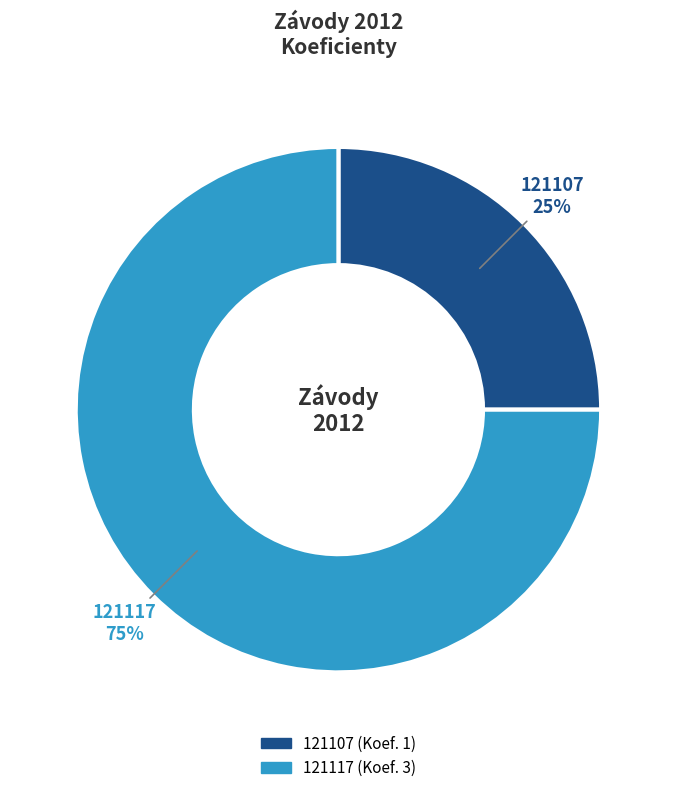

How many slices are in this pie chart?

2